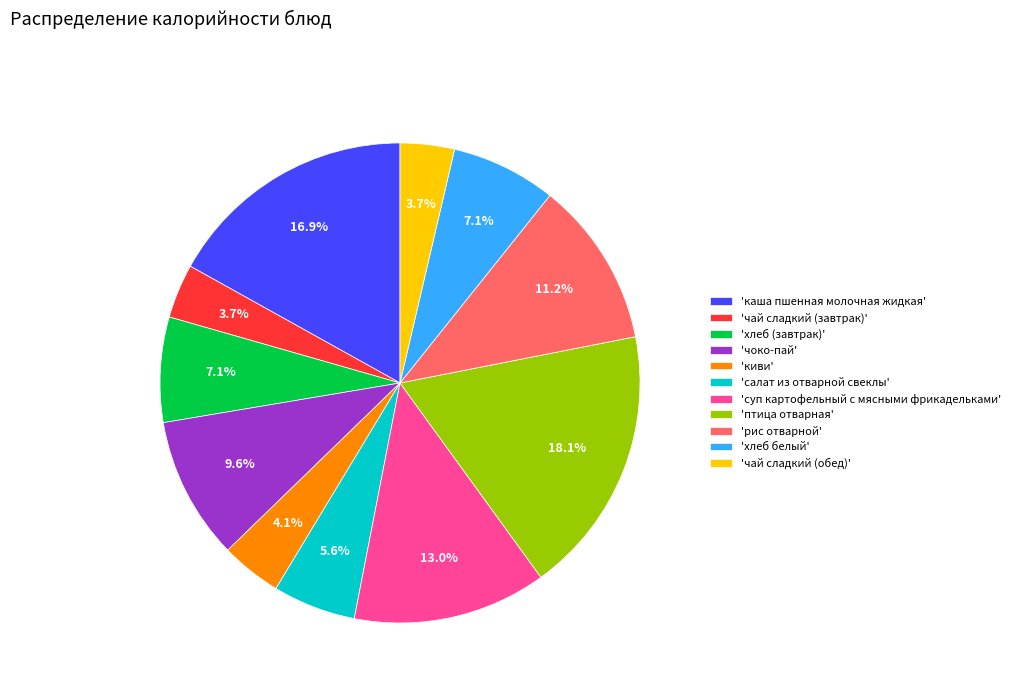

Is there a majority slice in this chart?

No